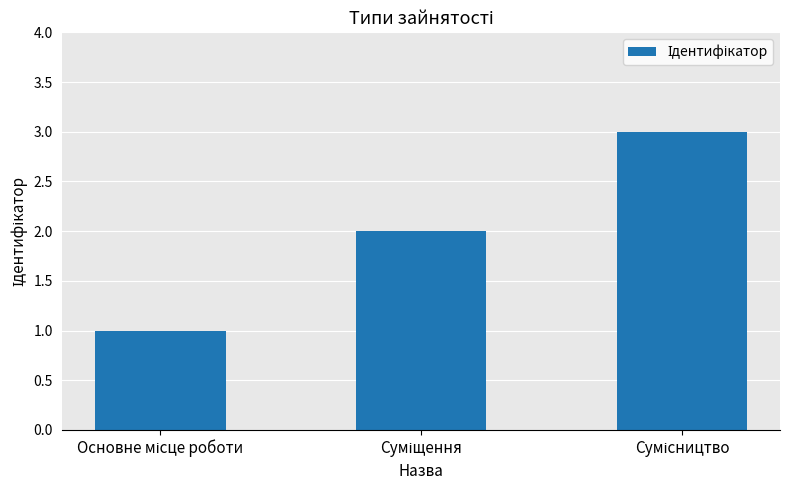

What is the maximum value shown in the chart?

3